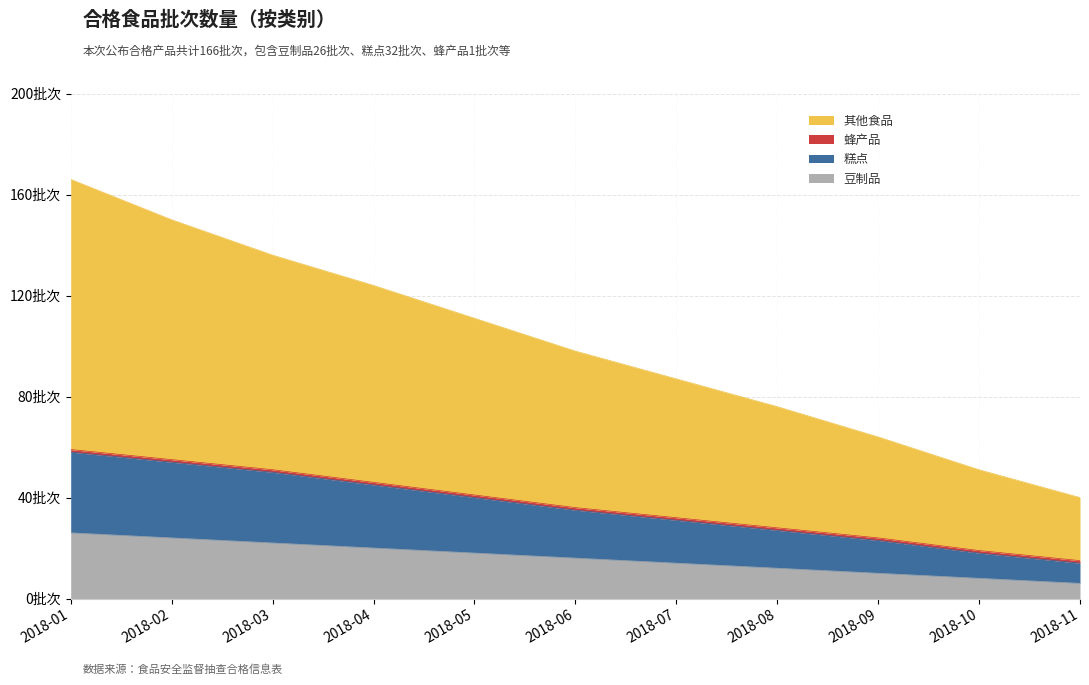

Which series has the largest range (max minus min)?

其他食品